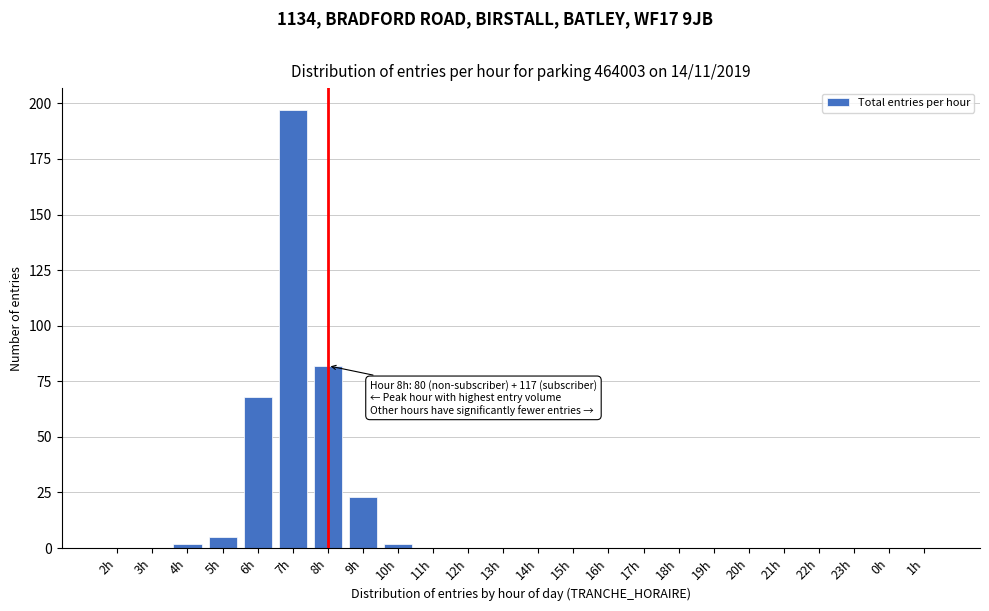

Reading left to right, what are all the values shown in this chart?

2h=0	3h=0	4h=2	5h=5	6h=68	7h=197	8h=82	9h=23	10h=2	11h=0	12h=0	13h=0	14h=0	15h=0	16h=0	17h=0	18h=0	19h=0	20h=0	21h=0	22h=0	23h=0	0h=0	1h=0